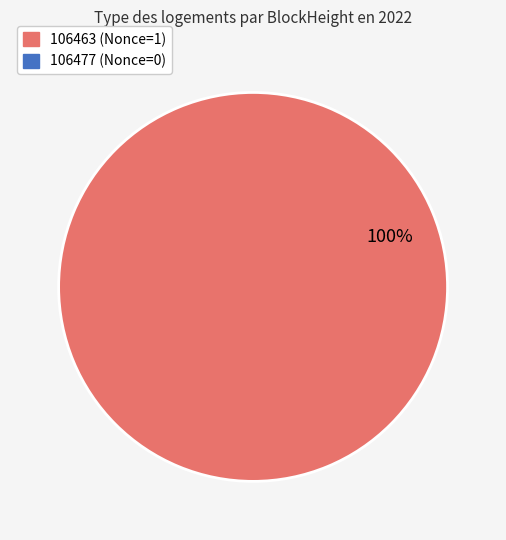

Does any single category account for the majority?

Yes